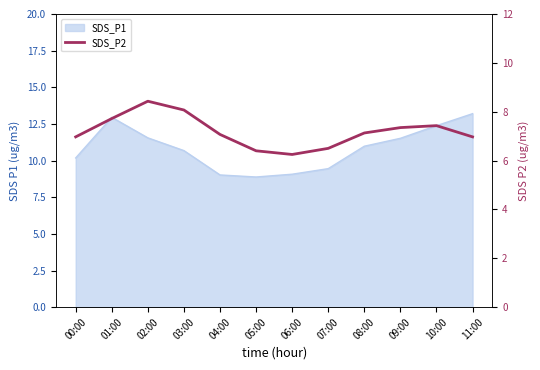

How many lines are shown in the chart?

1